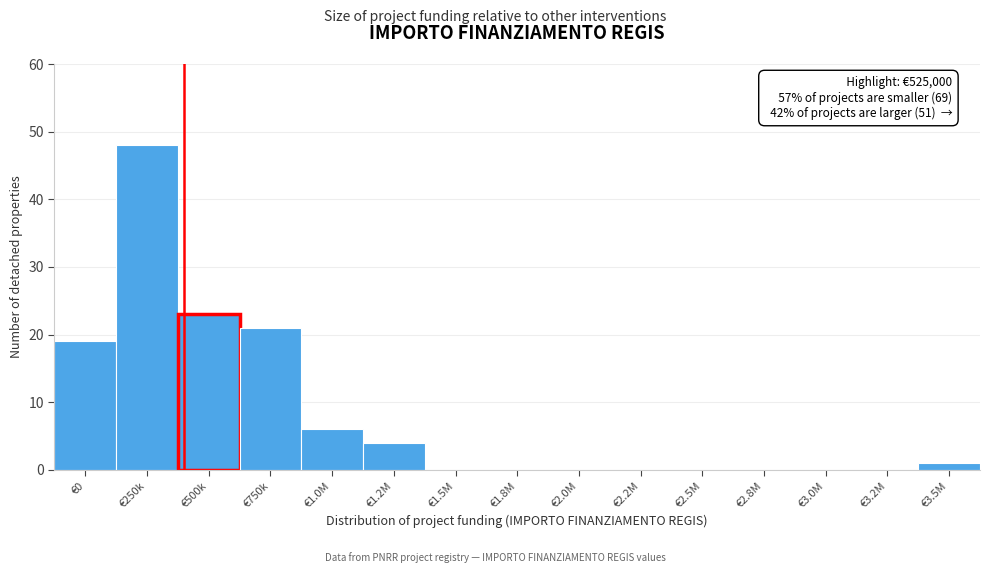

Which has a higher value, €1.2M or €2.0M?

€1.2M